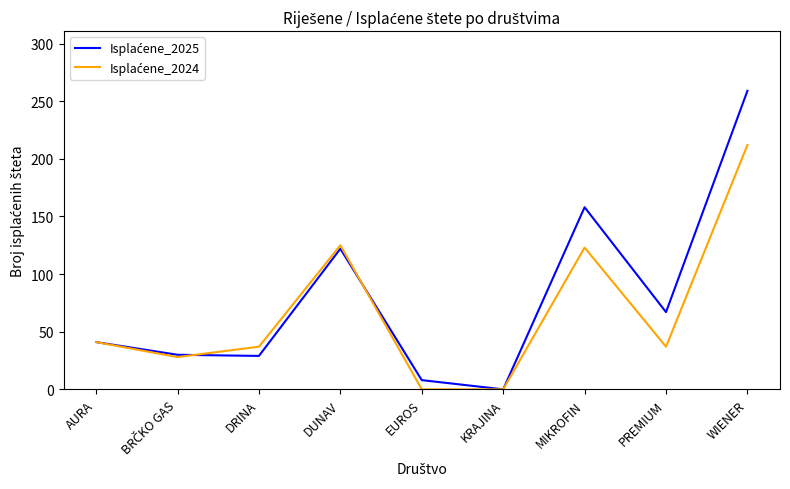

What position from the left is WIENER?

9